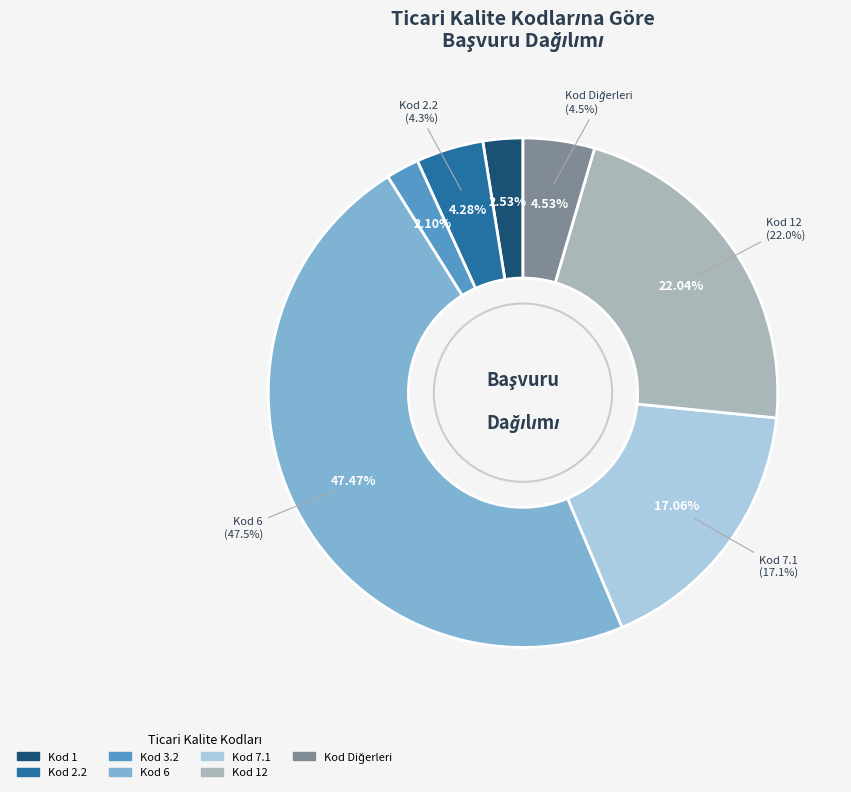

Is 7.1 the majority of the pie?

No